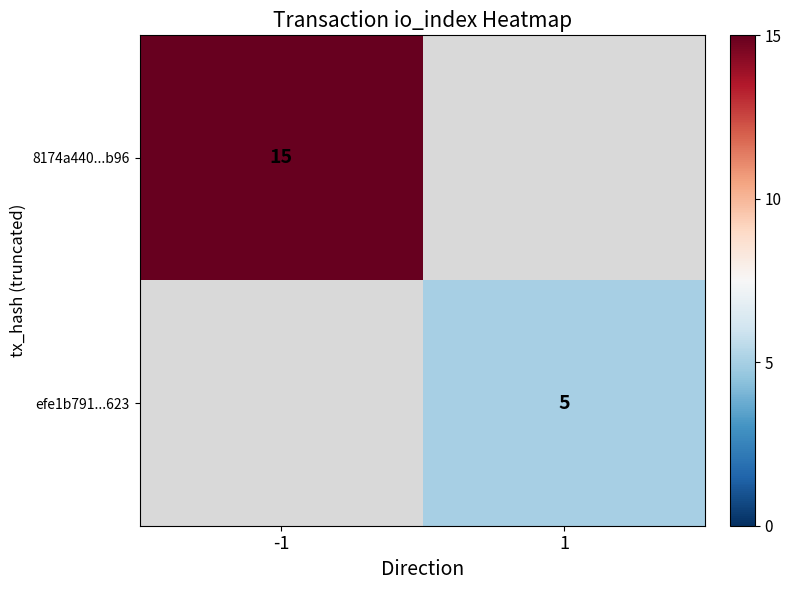

At which category does the chart reach its peak across all series?

-1